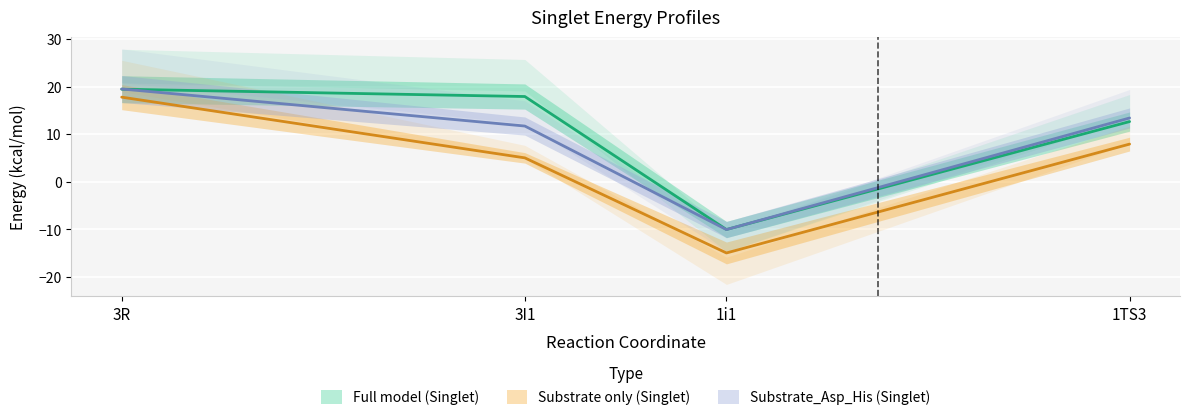

What is the approximate value of Full model (Singlet) at 3I1?

17.9